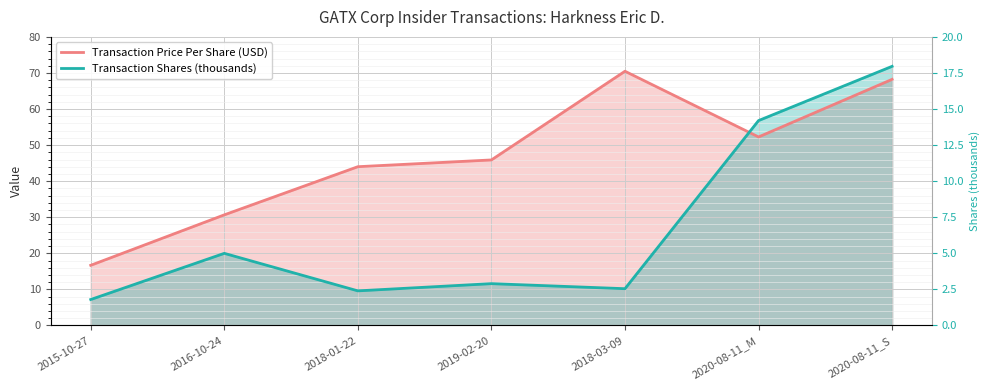

The value of Transaction Shares (thousands) at 2020-08-11_M is 20.8. True or false?

False